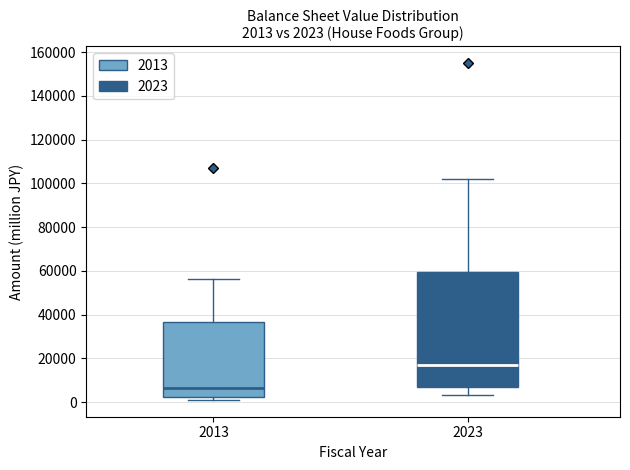

Which box is the tallest, from its lower edge to its upper edge?

2023